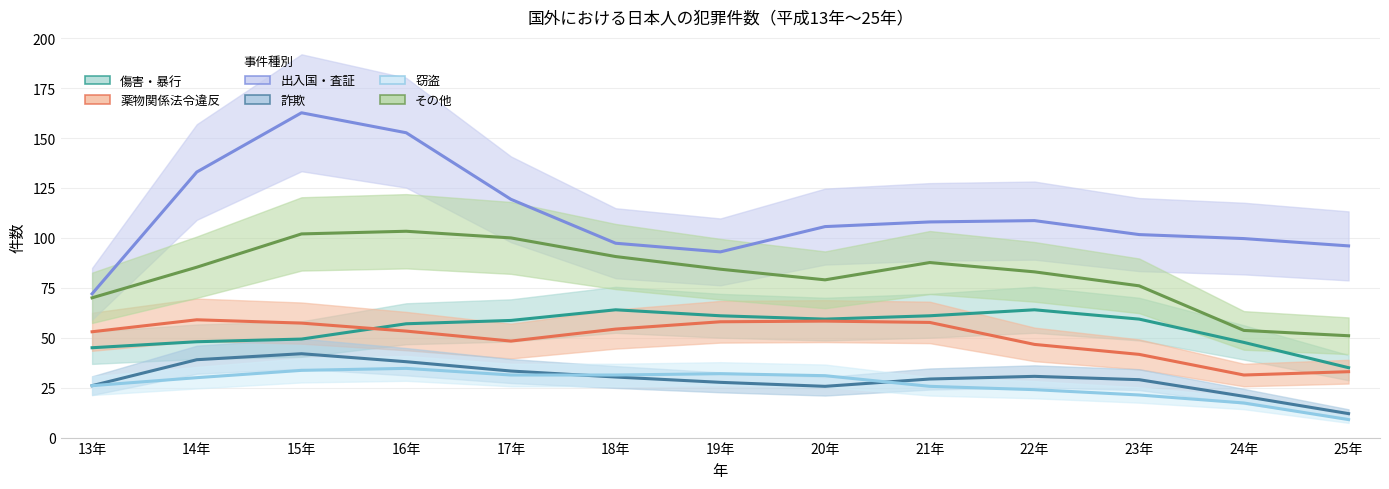

How many lines are shown in the chart?

6